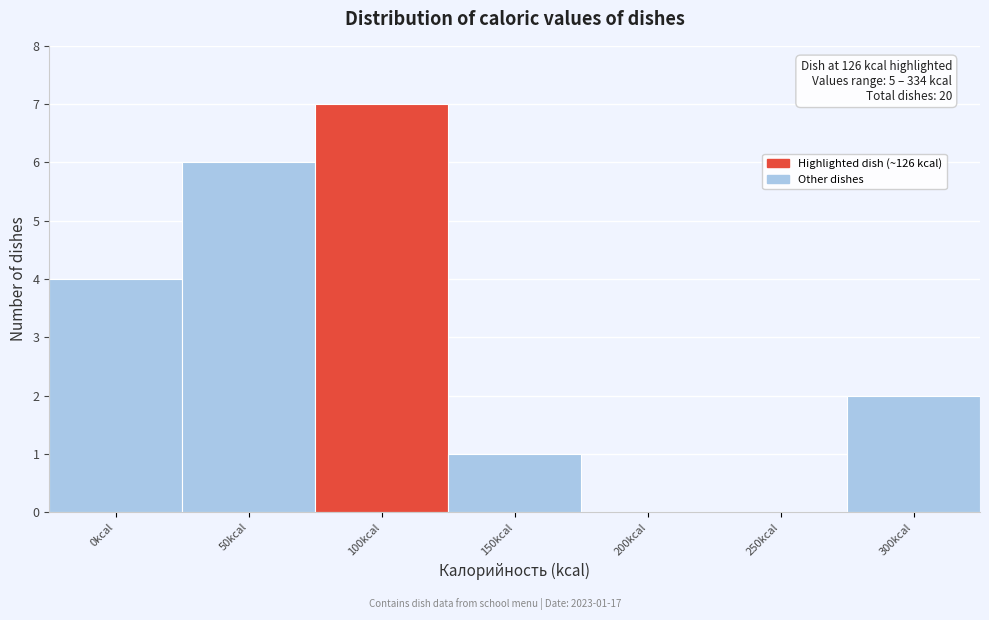

Reading right to left, what are all the values shown in this chart?

300kcal=2	250kcal=0	200kcal=0	150kcal=1	100kcal=7	50kcal=6	0kcal=4